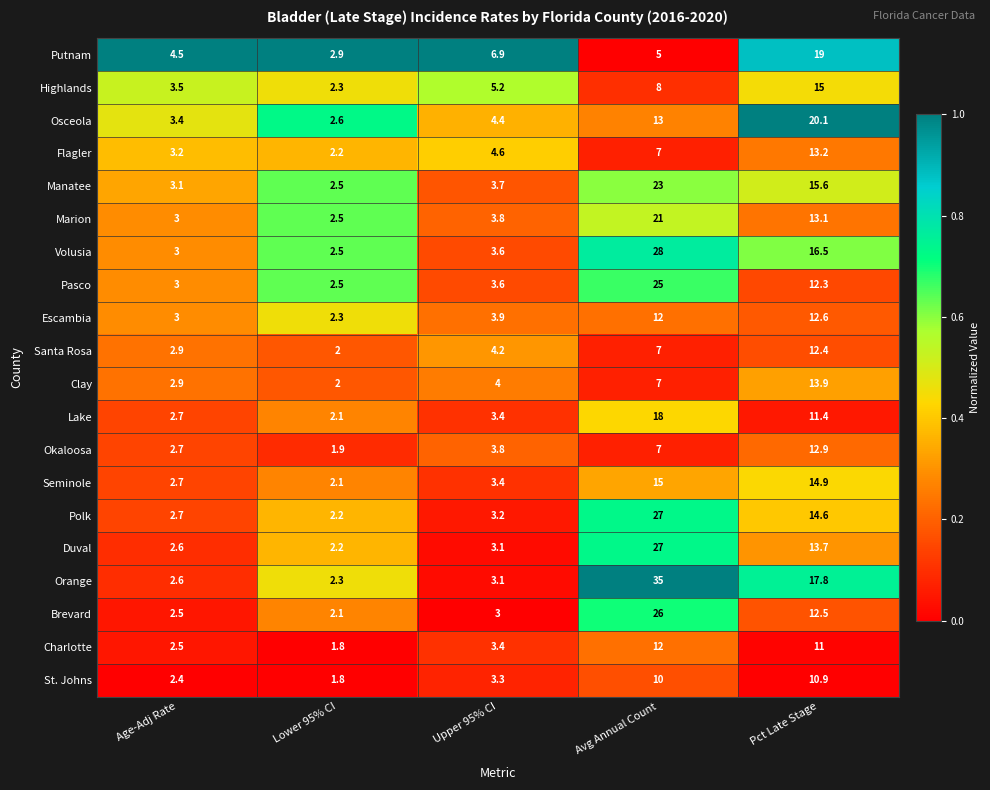

Is it true that Duval equals 1.2 at Upper 95% CI?

False